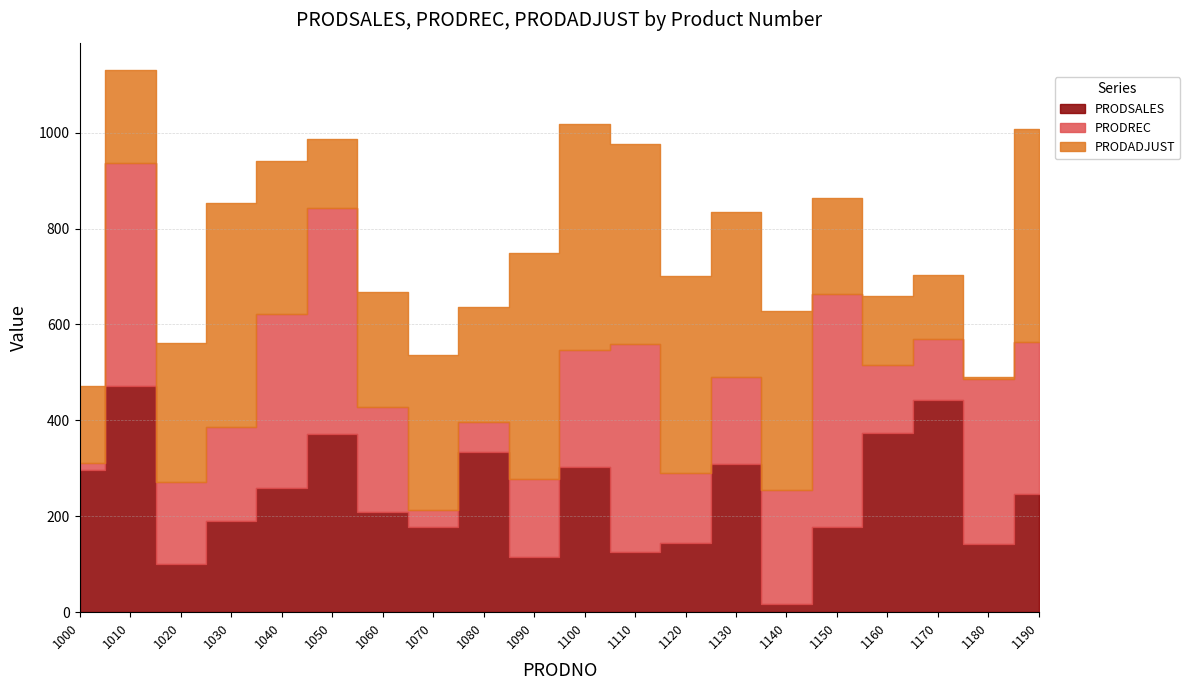

What is the average value of the PRODSALES series?

240